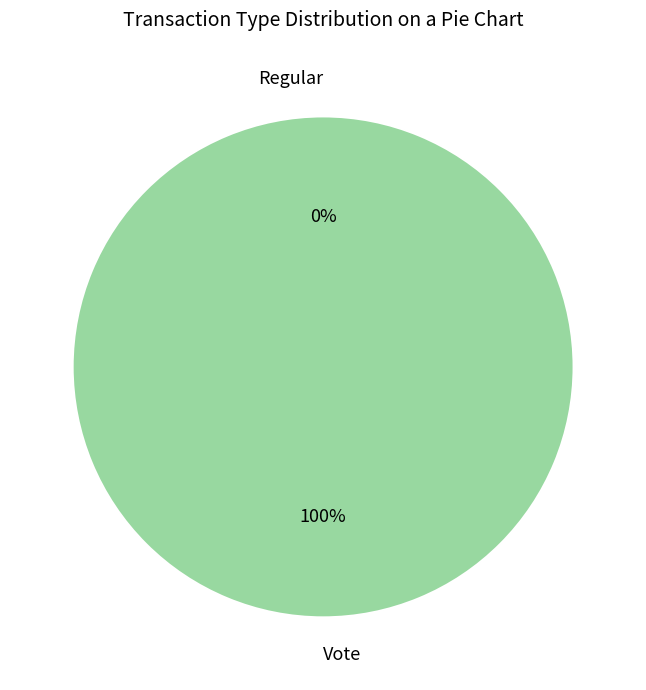

To the nearest percent, what is the difference between the largest and smallest slice percentages?

100%